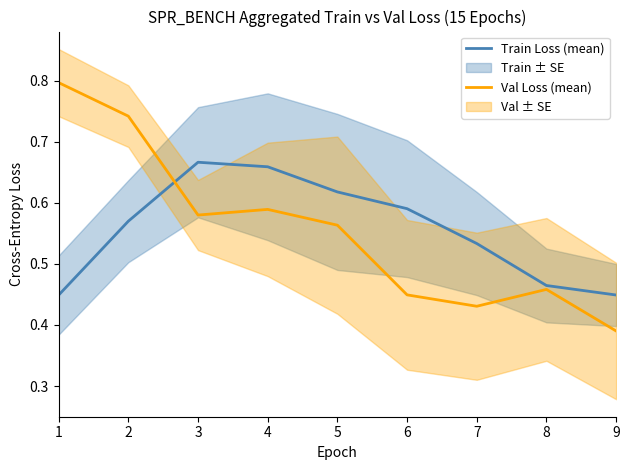

Reading left to right, list all the values displayed in this chart.

Train Loss (mean): 1=0.4	2=0.6	3=0.7	4=0.7	5=0.6	6=0.6	7=0.5	8=0.5	9=0.4
Val Loss (mean): 1=0.8	2=0.7	3=0.6	4=0.6	5=0.6	6=0.4	7=0.4	8=0.5	9=0.4